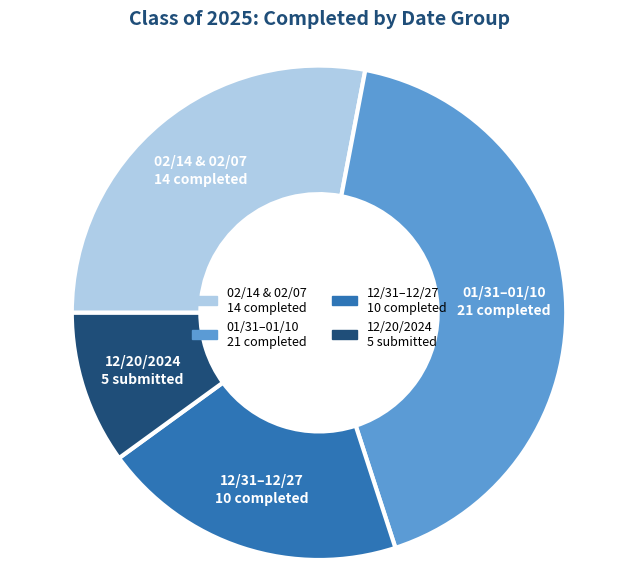

Is there a majority slice in this chart?

No